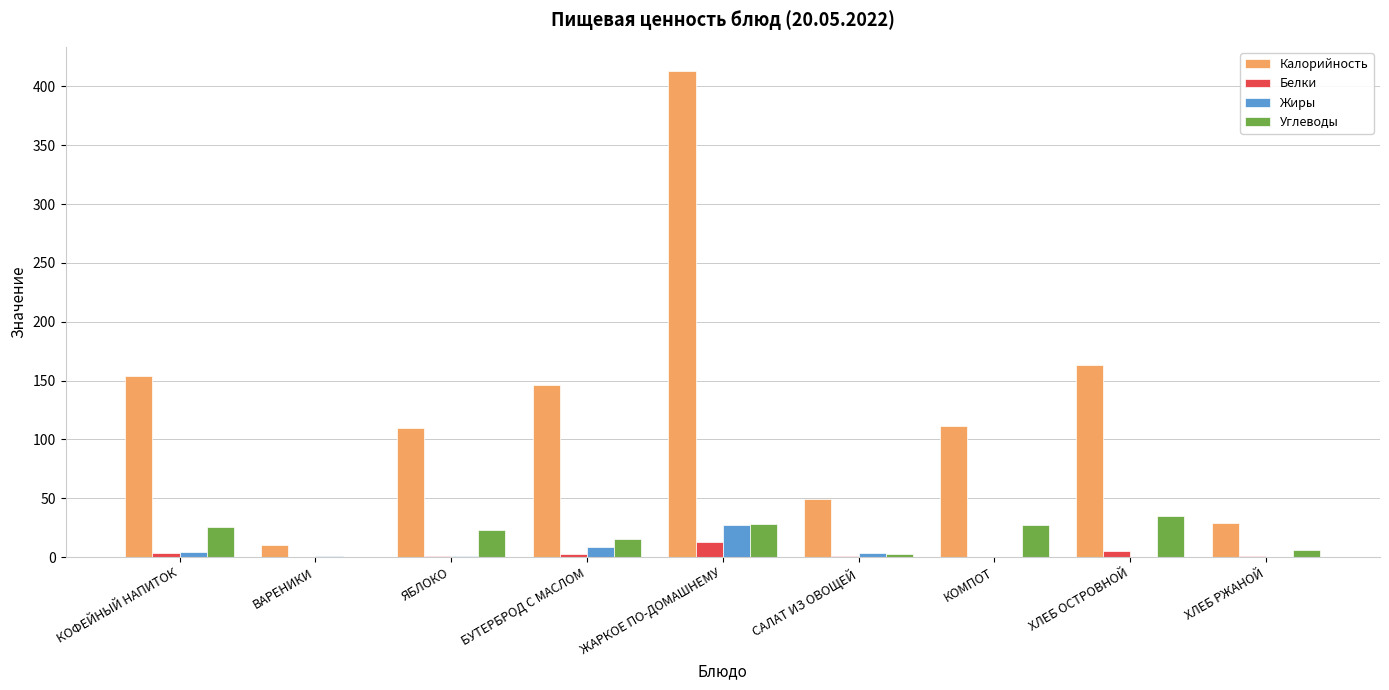

What is the sum of the Белки values at КОМПОТ and БУТЕРБРОД С МАСЛОМ?

2.5